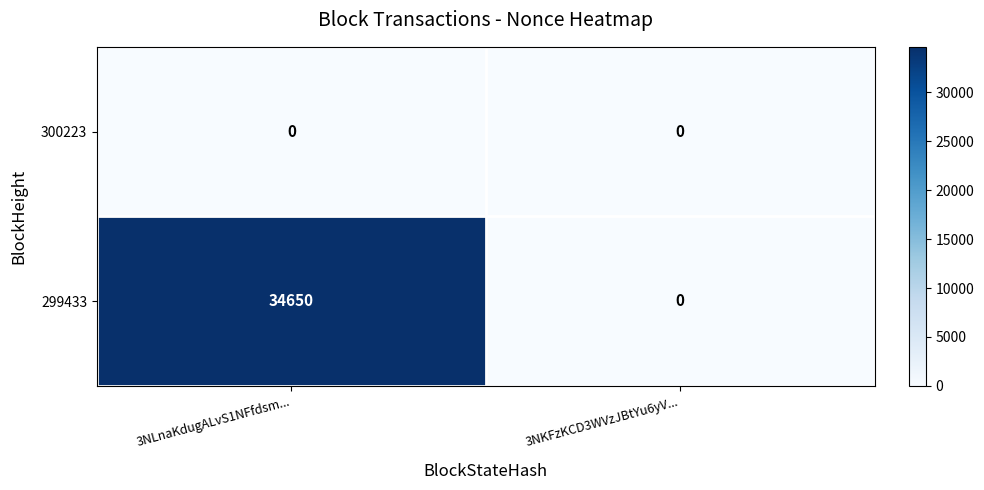

How many data points does each series have?

2